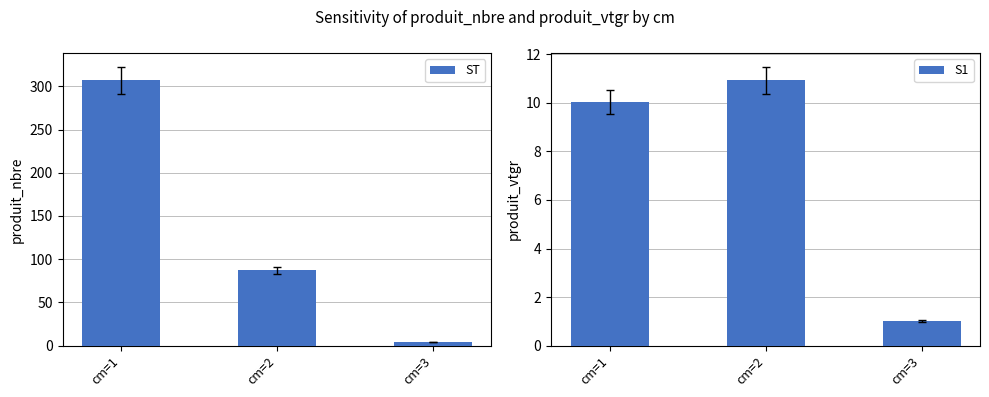

At how many categories does at least one series exceed 236?

1